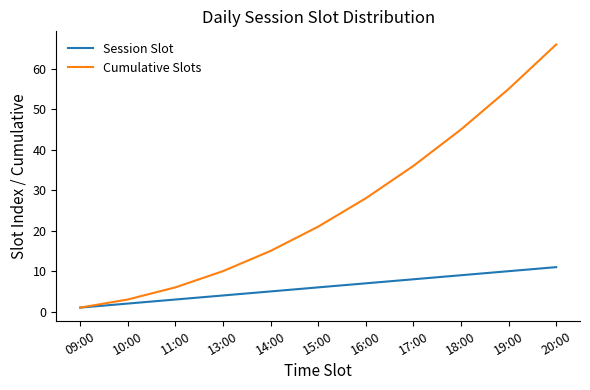

Reading left to right, what are all the values shown in this chart?

Session Slot: 1	2	3	4	5	6	7	8	9	10	11
Cumulative Slots: 1	3	6	10	15	21	28	36	45	55	66